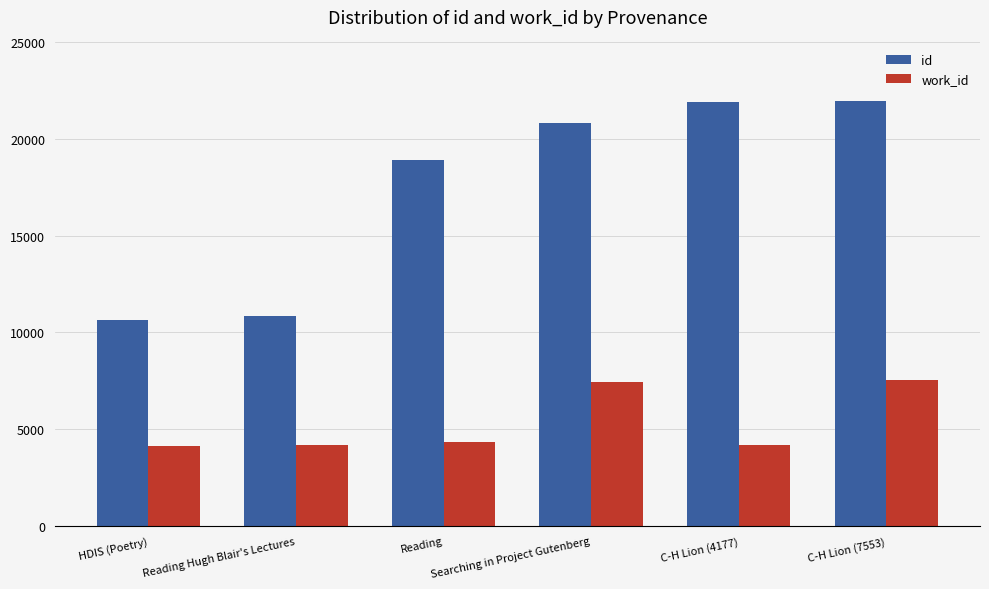

Which series has the widest spread of values?

id